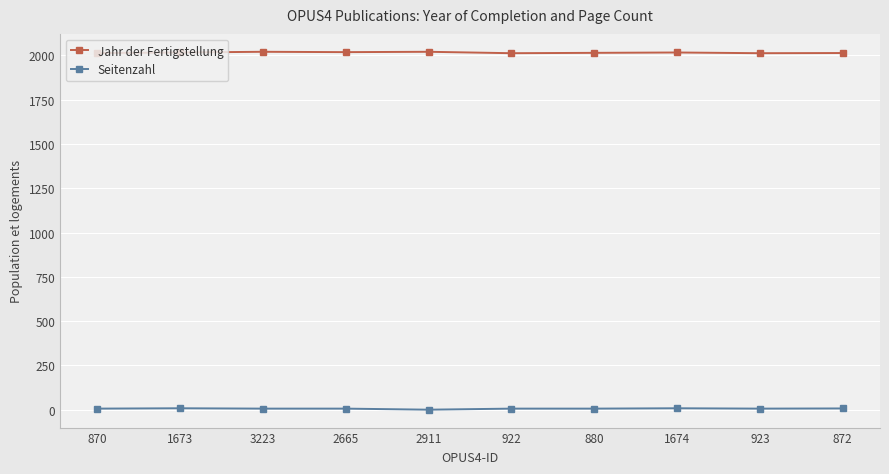

What are all the series names shown in the legend?

Jahr der Fertigstellung, Seitenzahl